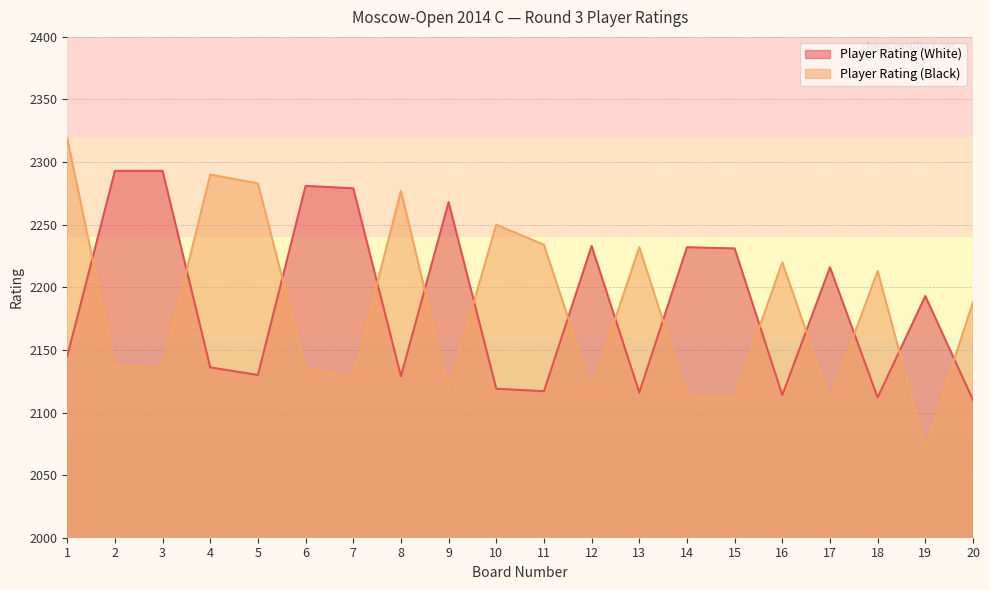

How many interior local valleys does the Player Rating (Black) series have?

7